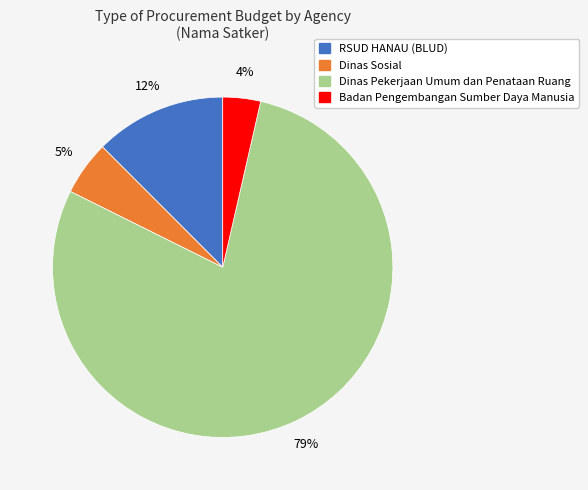

To the nearest percent, what is the difference between the largest and smallest slice percentages?

75%